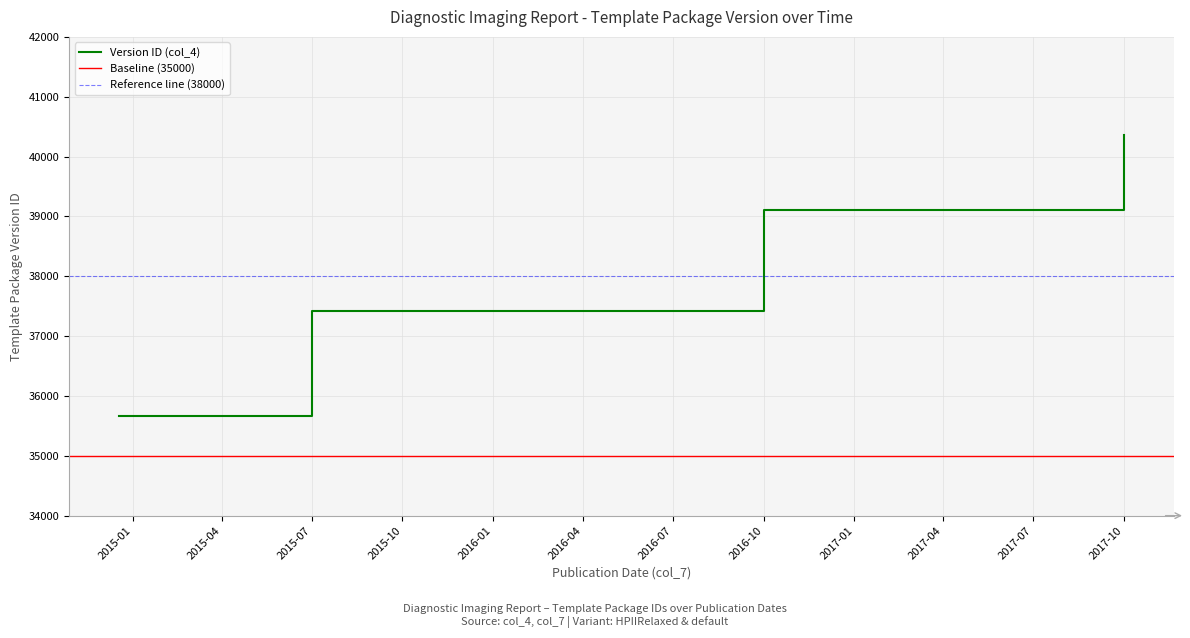

What is the maximum value shown in the chart?

40364